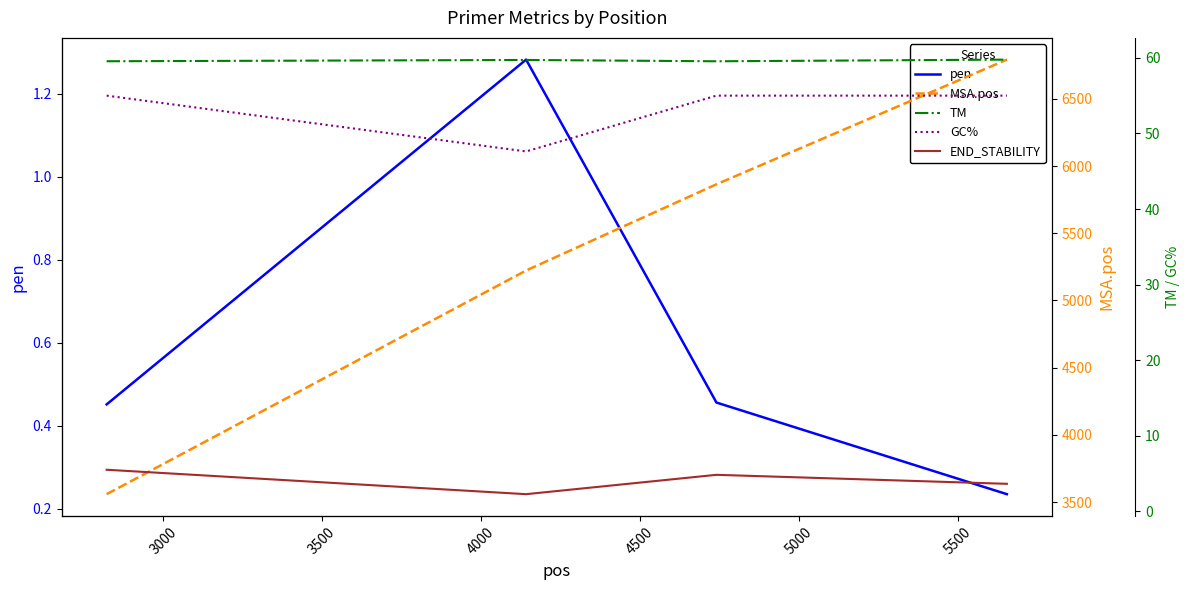

How many pen values are between 0 and 1?

3